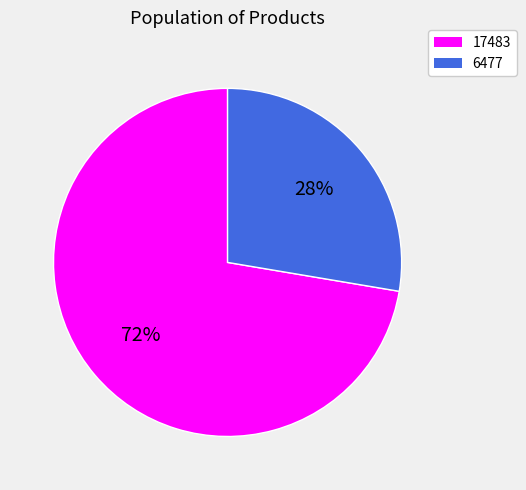

Combined, do 6477 and 17483 account for over 50%?

Yes